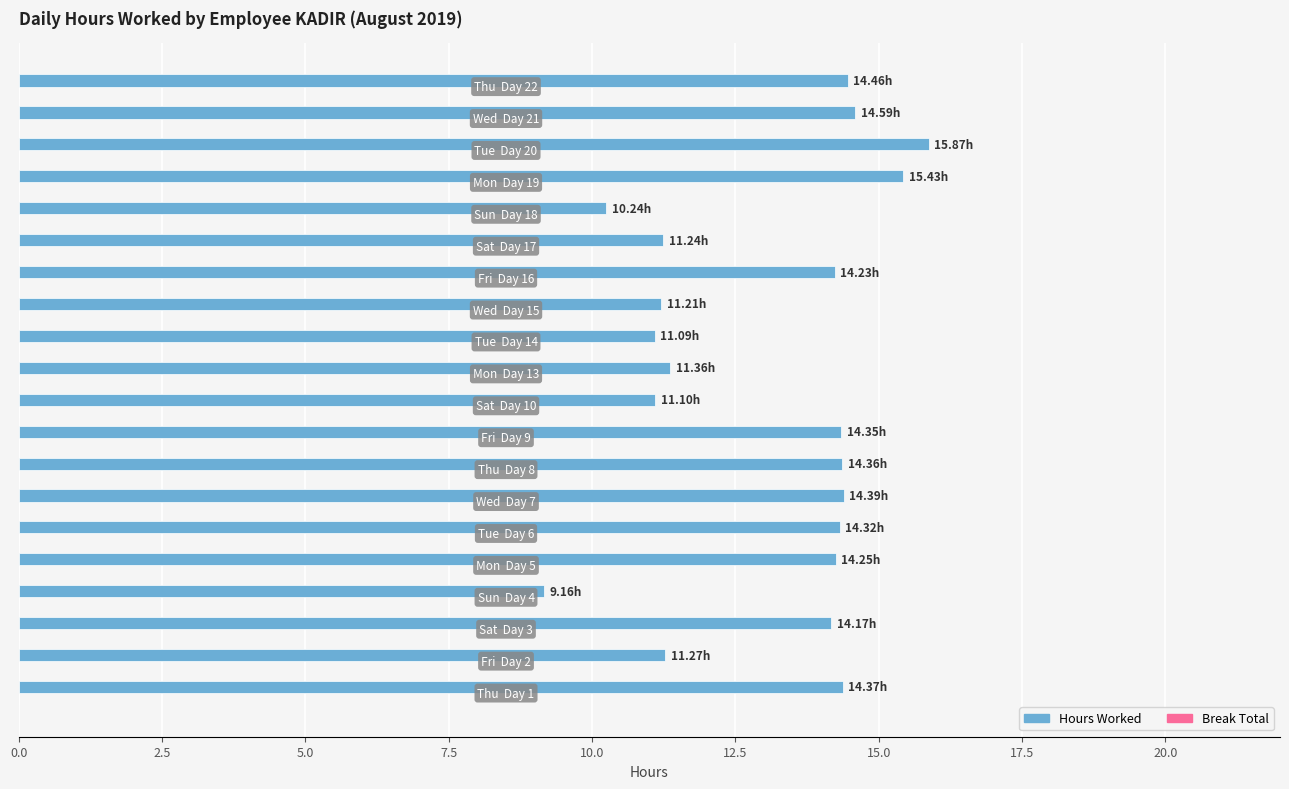

What is the sum of all values?

261.5